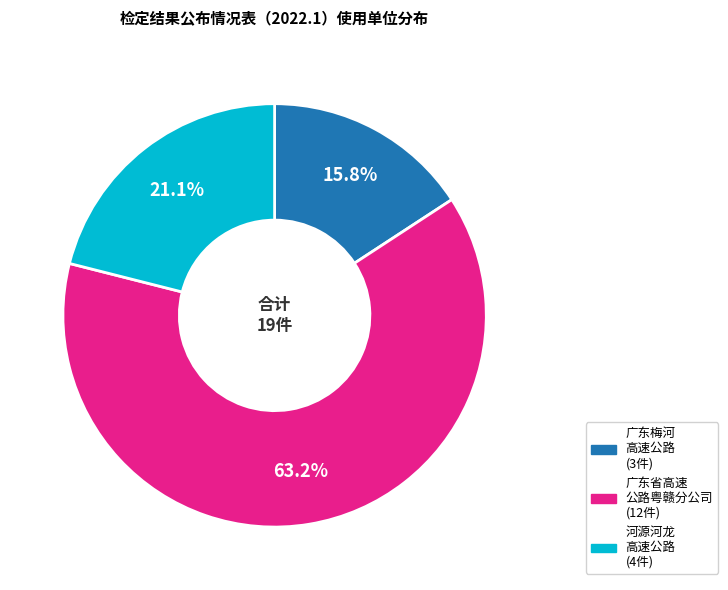

Does any single category account for the majority?

Yes